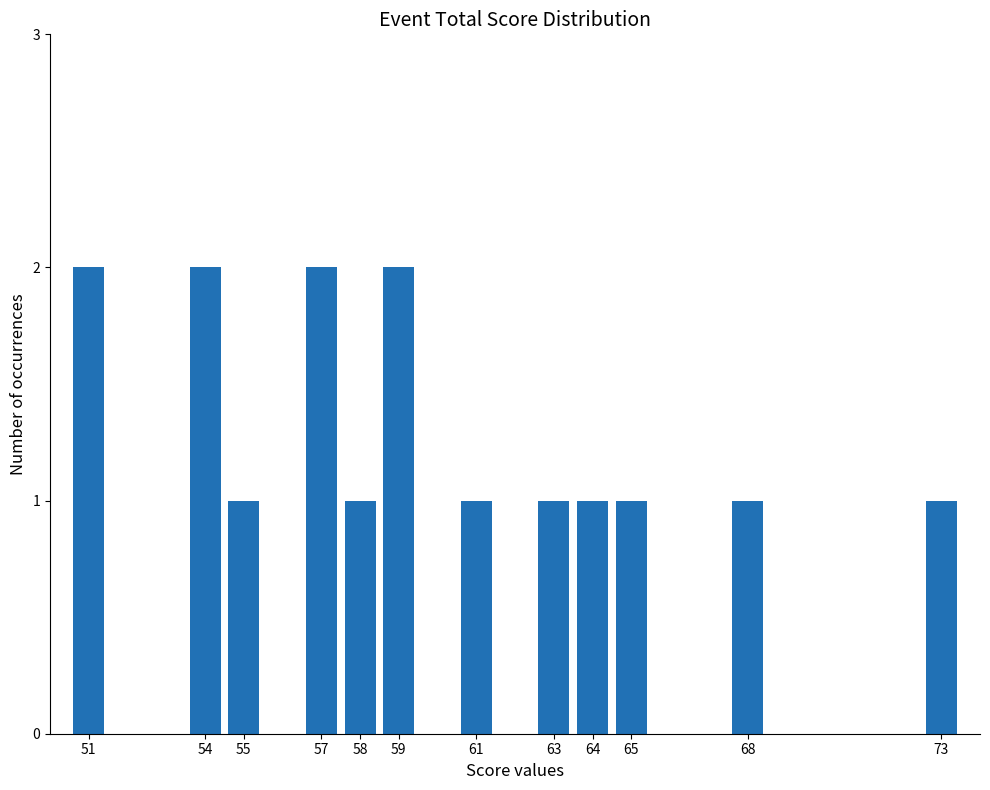

Reading left to right, transcribe all the data shown in this chart.

51=2	54=2	55=1	57=2	58=1	59=2	61=1	63=1	64=1	65=1	68=1	73=1